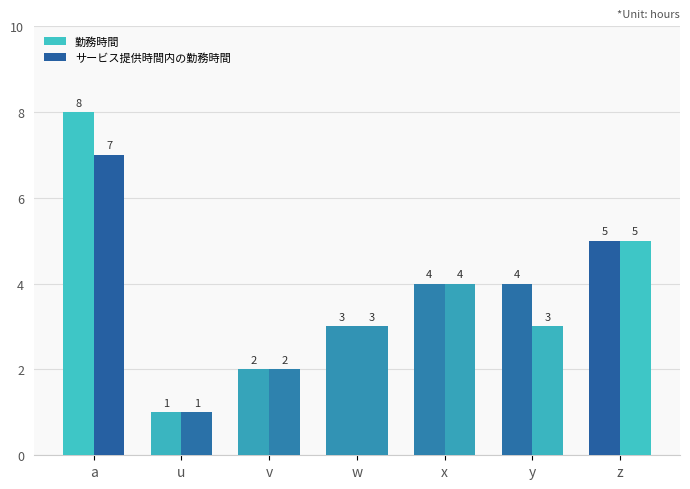

How many groups of bars are there?

7